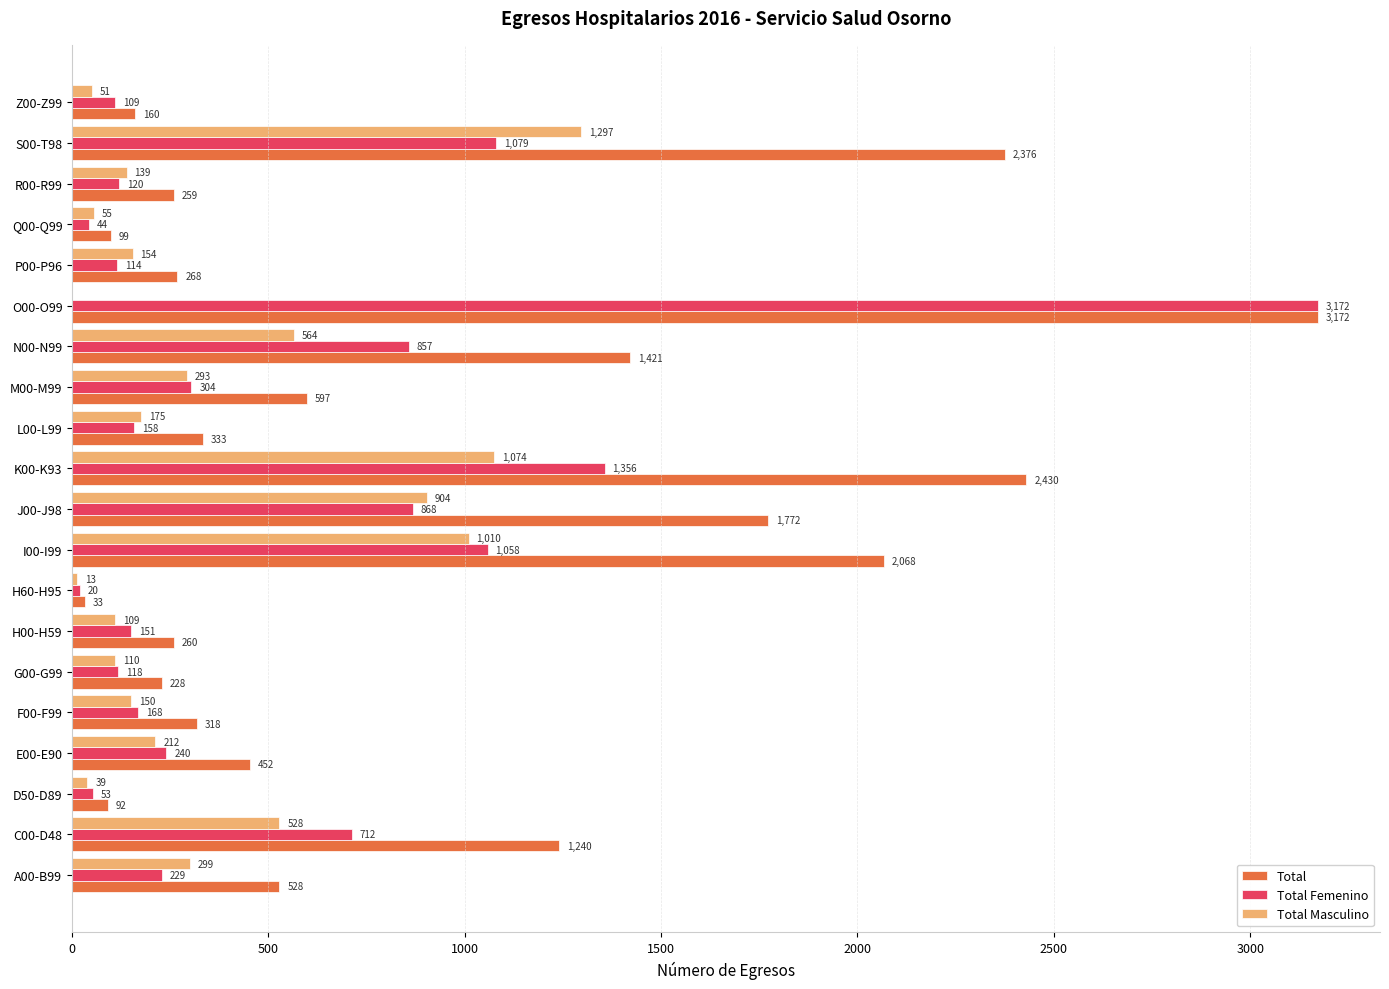

What is the sum of all Total Femenino values?

10930